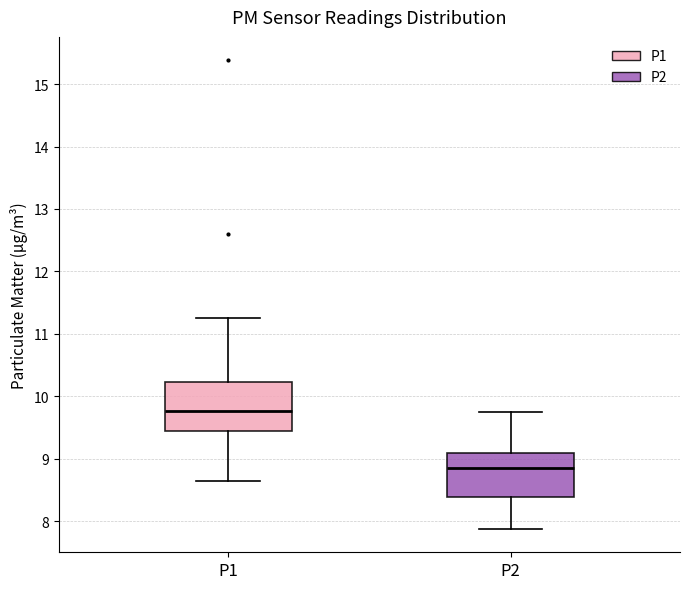

Where does the lower whisker of the box for P1 end on the y-axis? The values are not printed on the chart, so give them approximately, as read against the axis.

8.7